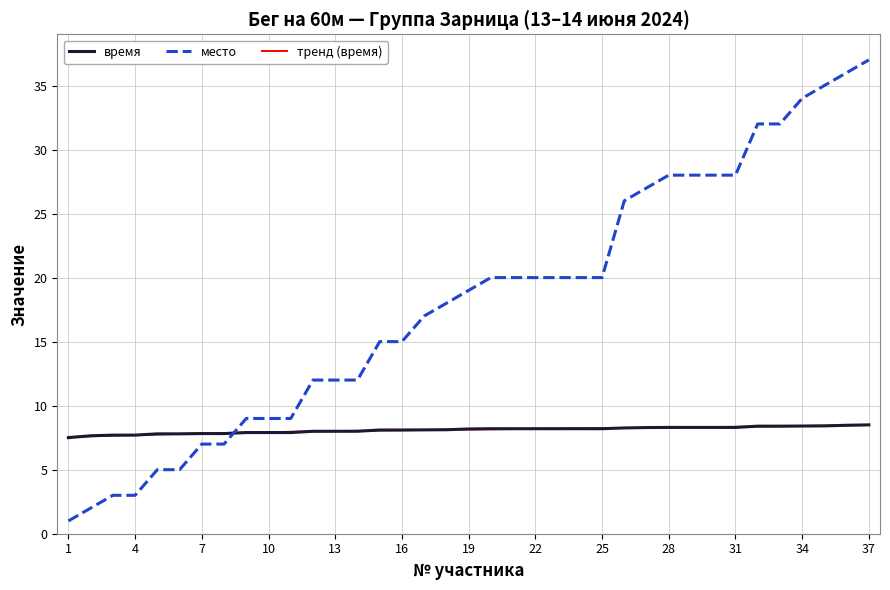

What is the maximum value shown in the chart?

37.0